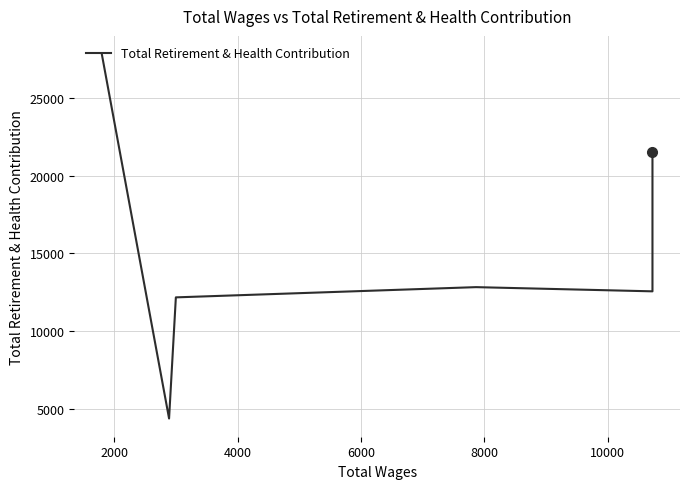

How many values are below 17338?

4